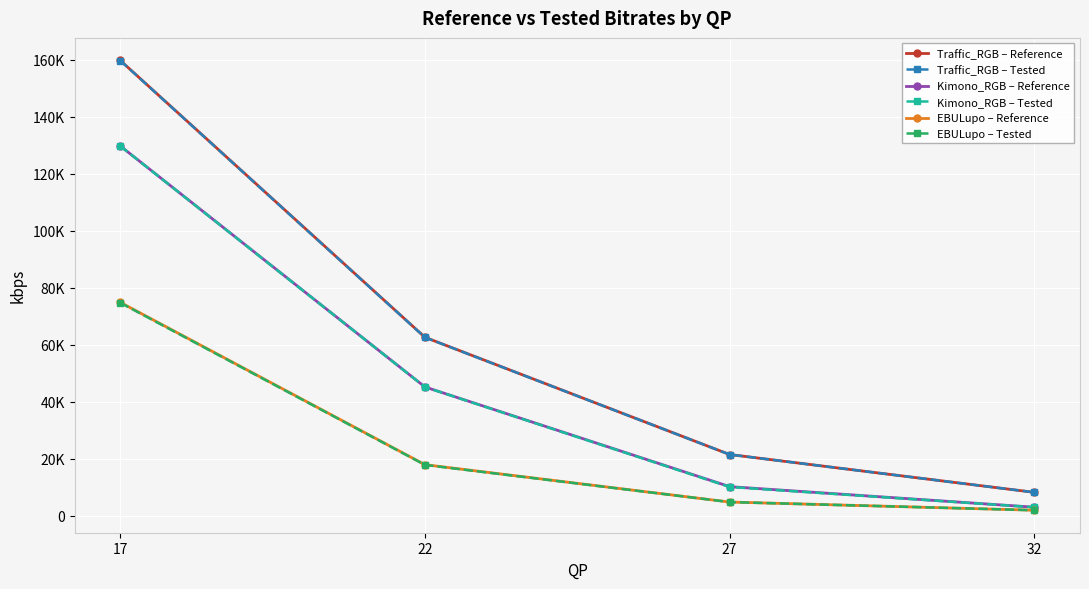

True or false: Kimono_RGB – Reference has a value of 3945.4 at 32.

False